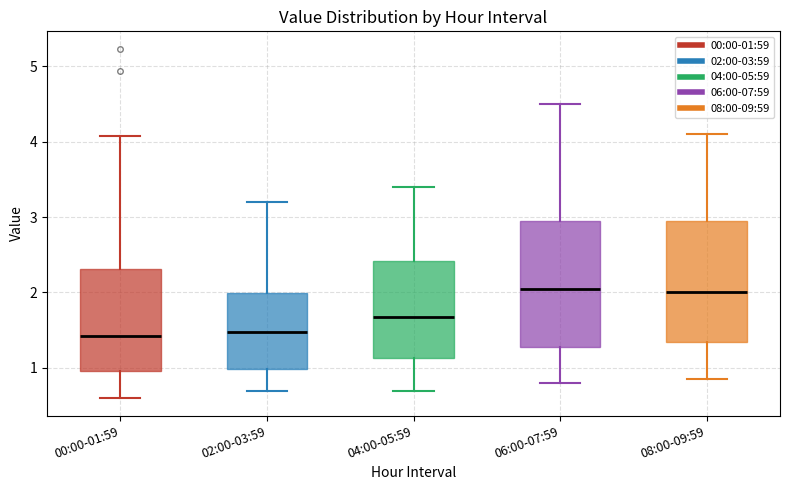

Where is the upper edge of the box for 08:00-09:59 on the y-axis? The values are not printed on the chart, so give them approximately, as read against the axis.

3.0